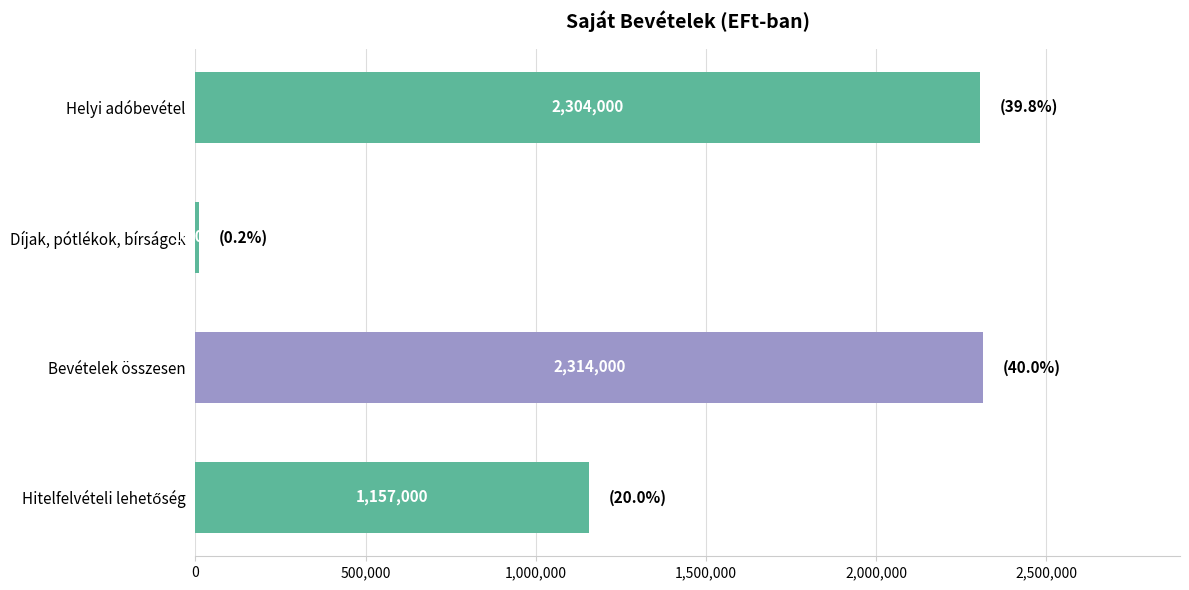

Count the number of categories in the chart.

4